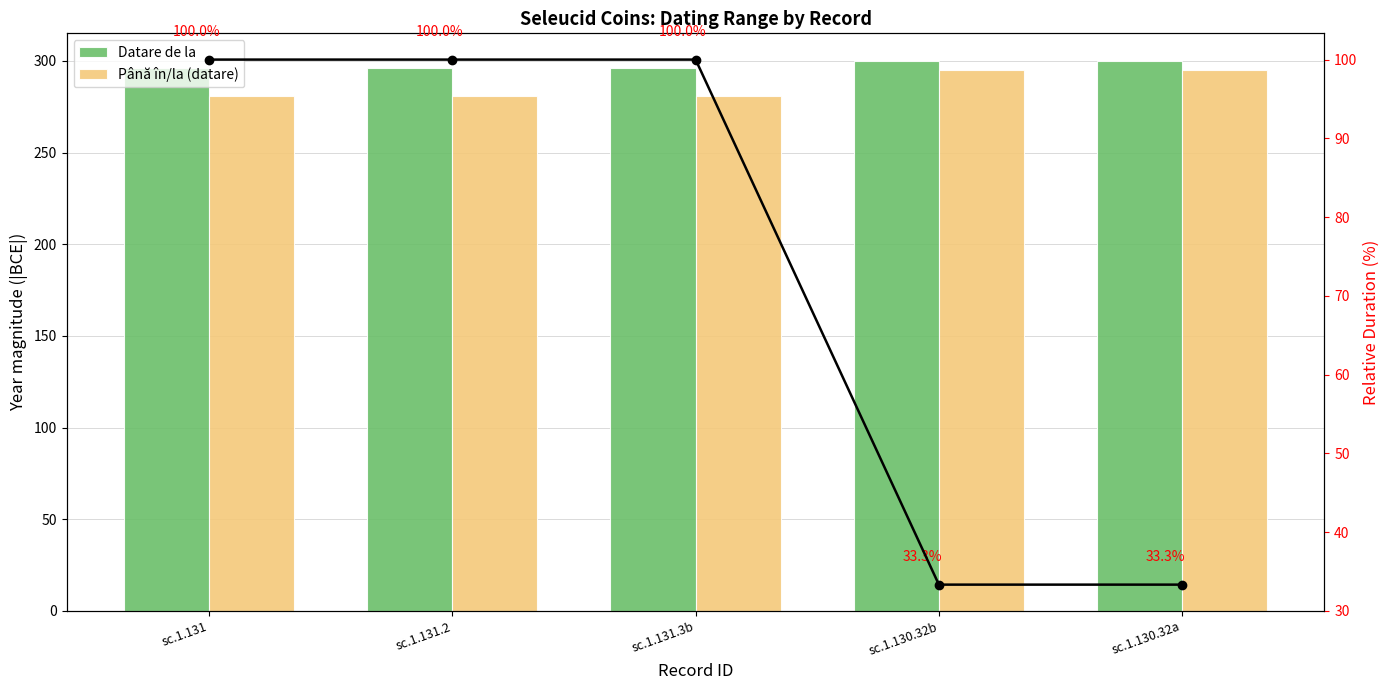

What is the maximum value shown in the chart?

300.0